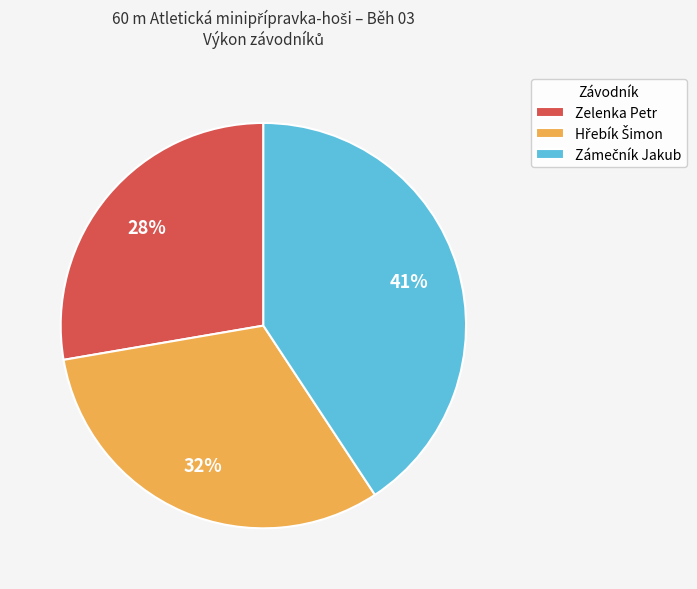

To the nearest percent, what is the difference between the largest and smallest slice percentages?

13%